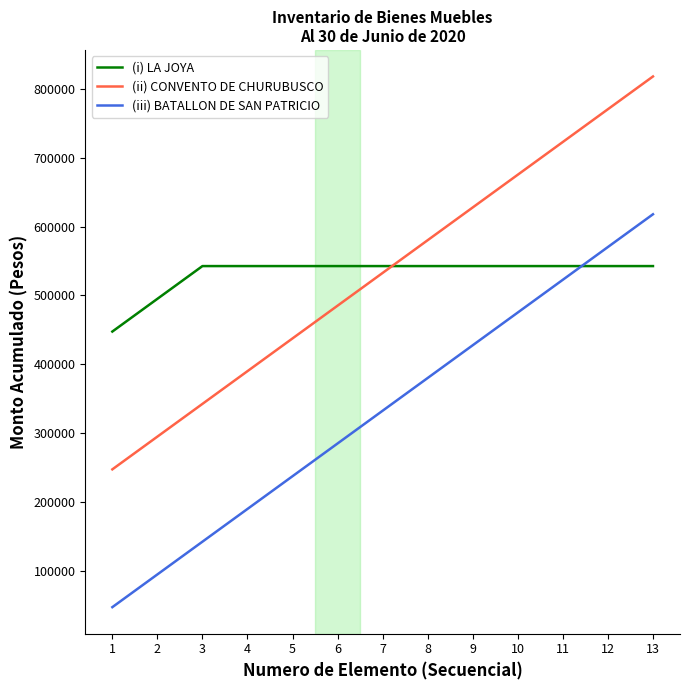

What is the difference between the (iii) BATALLON DE SAN PATRICIO values at 9 and 8?

47520